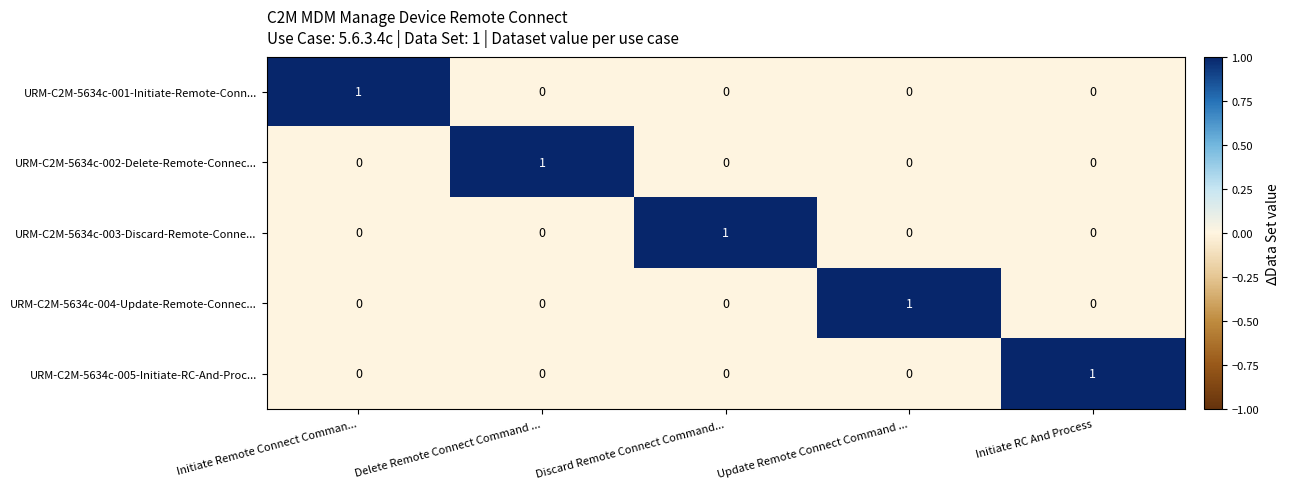

Is the value of URM-C2M-5634c-005-Initiate-RC-And-Proc... at Initiate RC And Process greater than the value of URM-C2M-5634c-004-Update-Remote-Connec... at Delete Remote Connect Command ...?

Yes